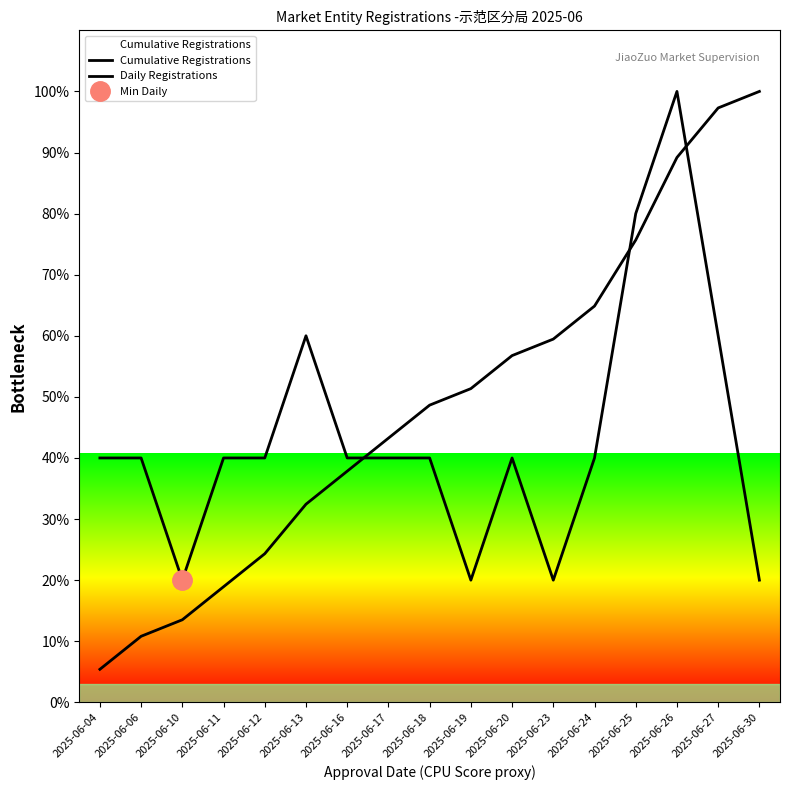

Reading left to right, transcribe all the data shown in this chart.

Cumulative Registrations: 2025-06-04=5.4	2025-06-06=10.8	2025-06-10=13.5	2025-06-11=18.9	2025-06-12=24.3	2025-06-13=32.4	2025-06-16=37.8	2025-06-17=43.2	2025-06-18=48.6	2025-06-19=51.4	2025-06-20=56.8	2025-06-23=59.5	2025-06-24=64.9	2025-06-25=75.7	2025-06-26=89.2	2025-06-27=97.3	2025-06-30=100.0
Daily Registrations: 2025-06-04=40.0	2025-06-06=40.0	2025-06-10=20.0	2025-06-11=40.0	2025-06-12=40.0	2025-06-13=60.0	2025-06-16=40.0	2025-06-17=40.0	2025-06-18=40.0	2025-06-19=20.0	2025-06-20=40.0	2025-06-23=20.0	2025-06-24=40.0	2025-06-25=80.0	2025-06-26=100.0	2025-06-27=60.0	2025-06-30=20.0